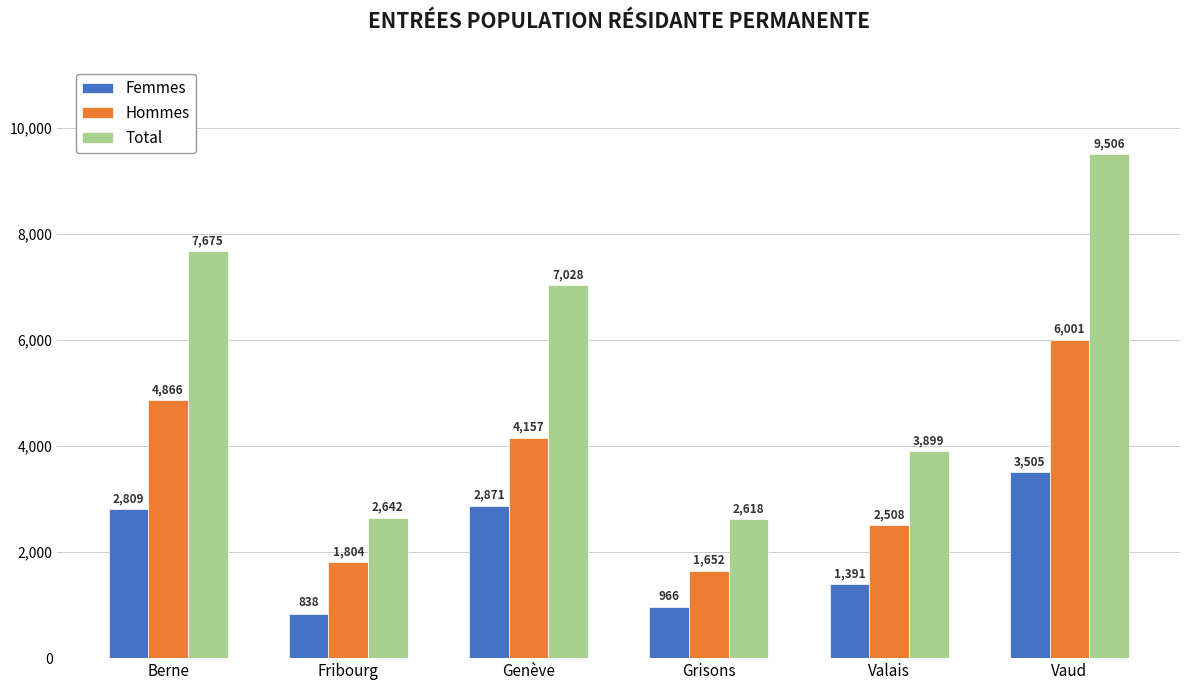

What is the average value of the Femmes series?

2063